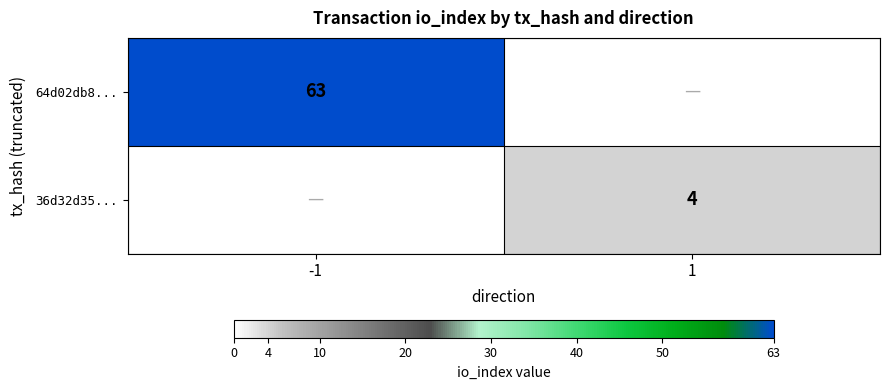

Which has a higher value, 1 or -1?

-1